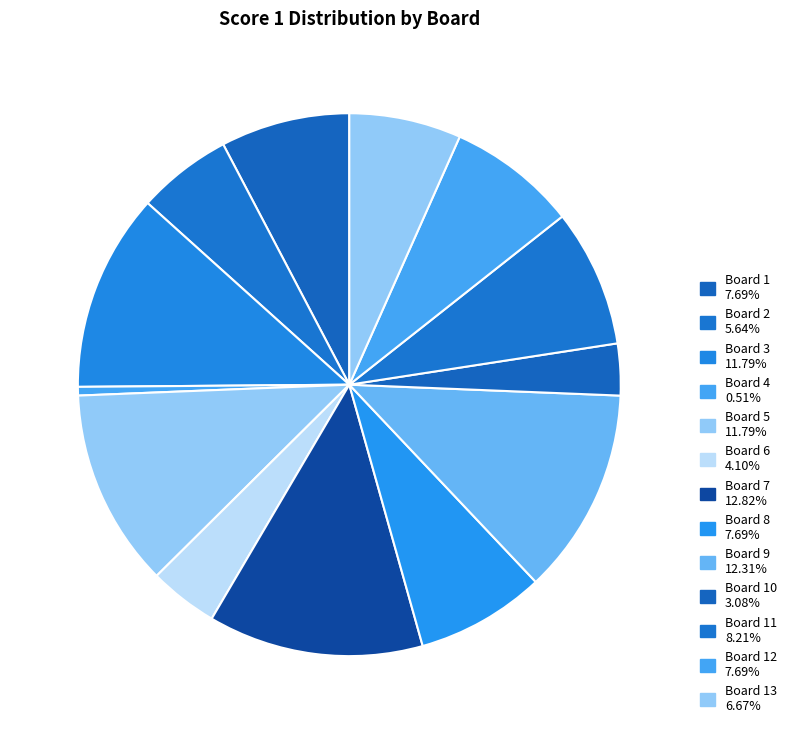

How many slices are in this pie chart?

13